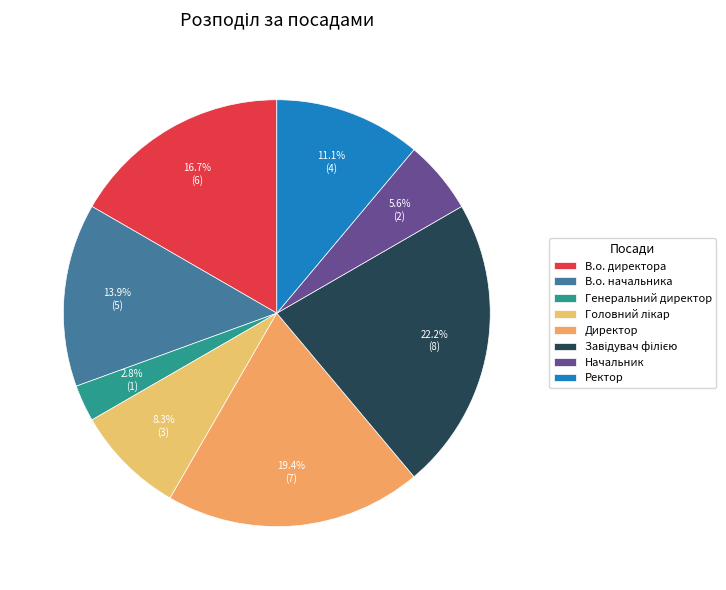

What is the smallest slice in the pie chart?

Генеральний директор